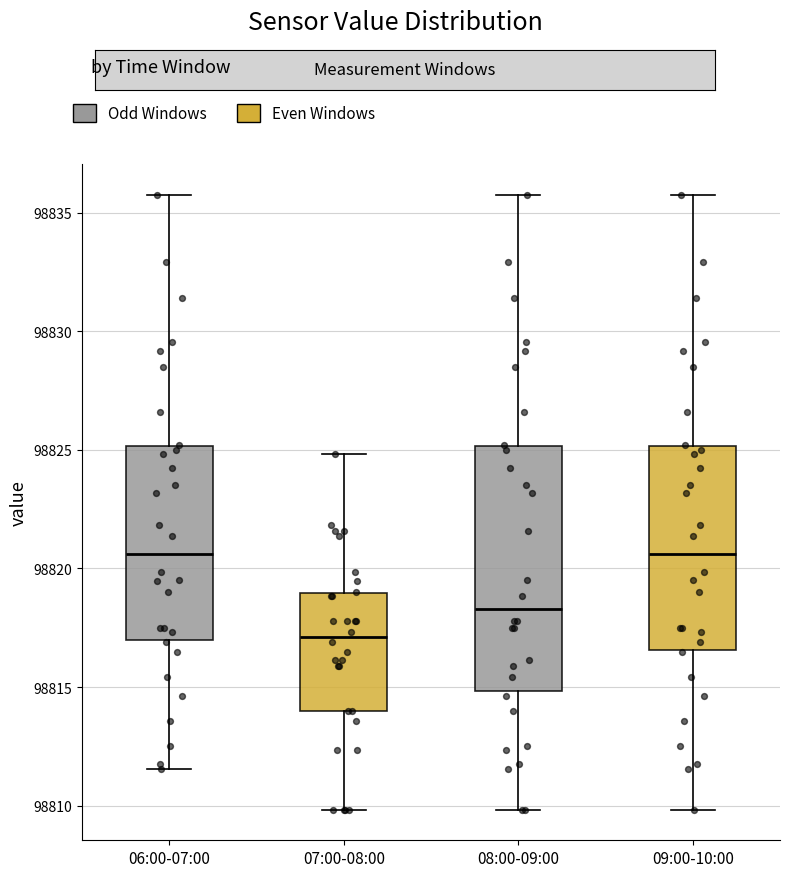

Which box is the tallest, from its lower edge to its upper edge?

08:00-09:00